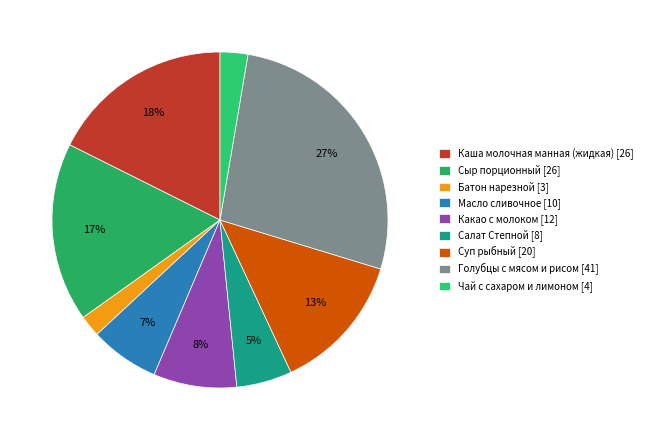

Is there any slice that represents more than half of the pie?

No